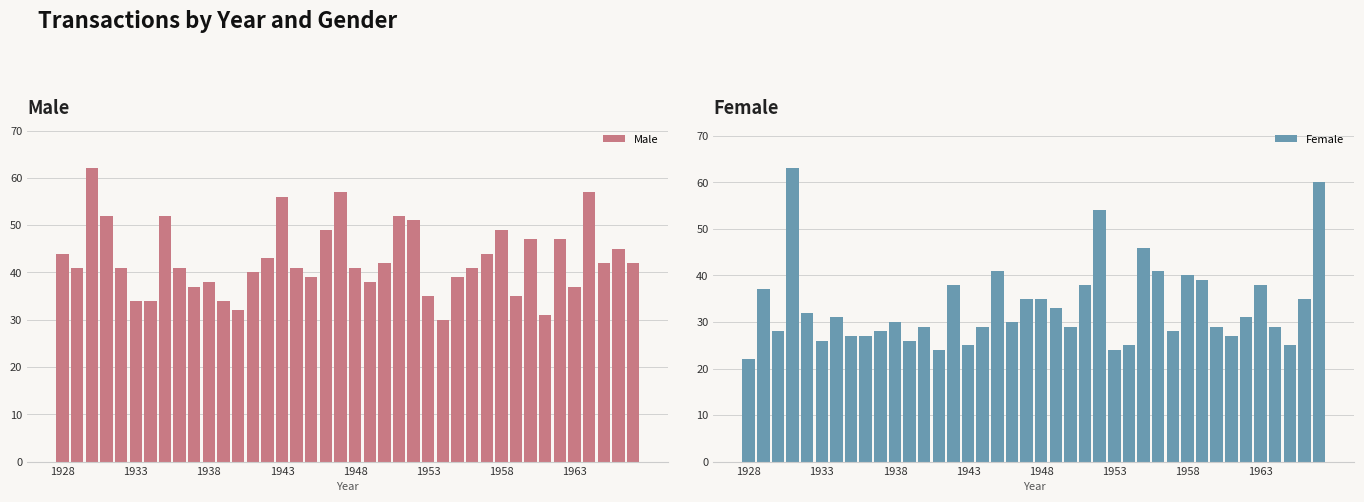

Which series has the largest total across all categories?

Male